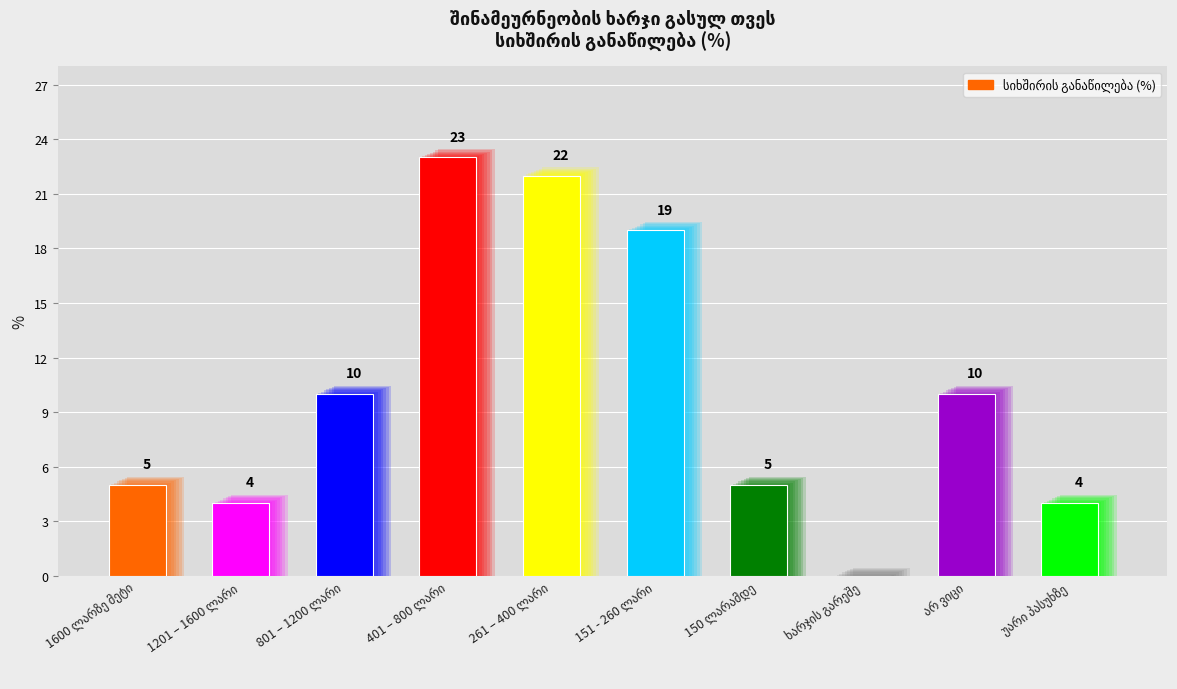

Is it true that the value at ხარჯის გარეშე is 0?

True